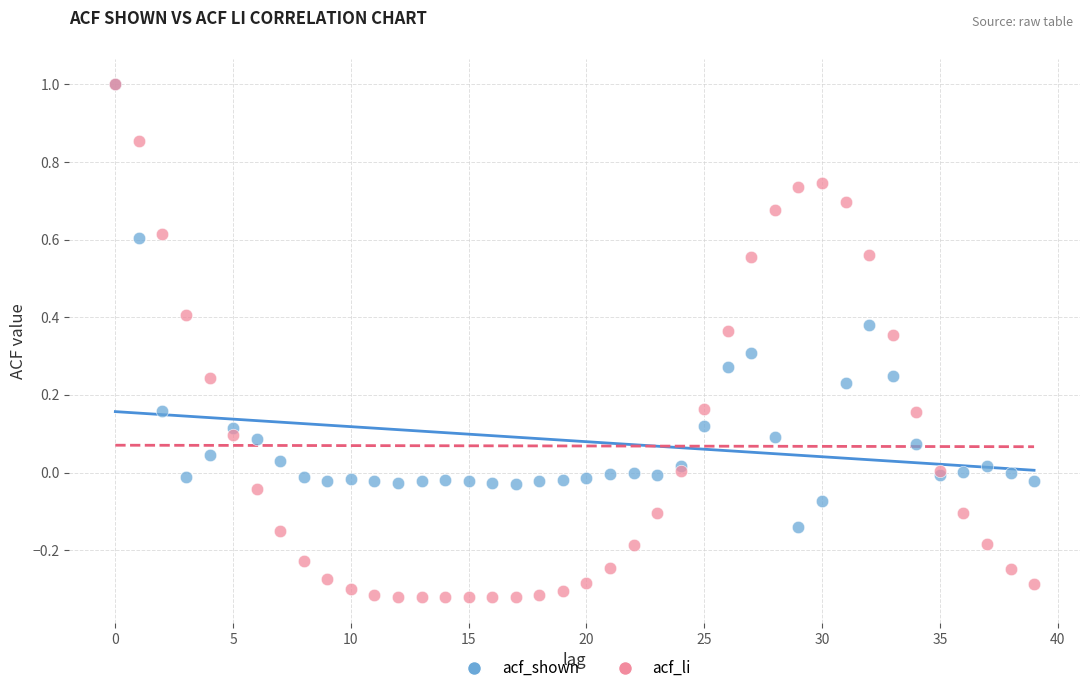

Which series has the widest spread of Y values?

acf_li